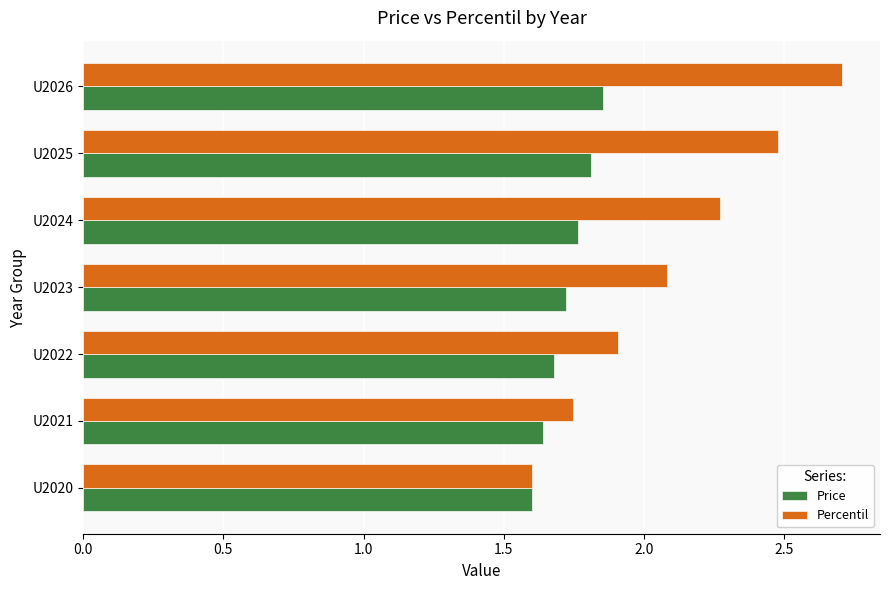

Which series has the largest range (max minus min)?

Percentil